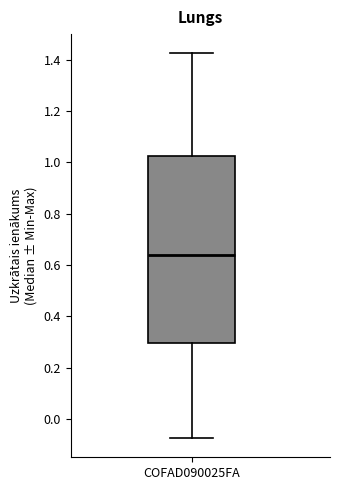

Read this box plot against the y-axis: the position of the median line, the range covered by the box, and the ends of both whiskers. The values are not printed on the chart, so give them approximately, as read against the axis.

median 0.64, box 0.30 to 1.02, whiskers -0.08 to 1.42